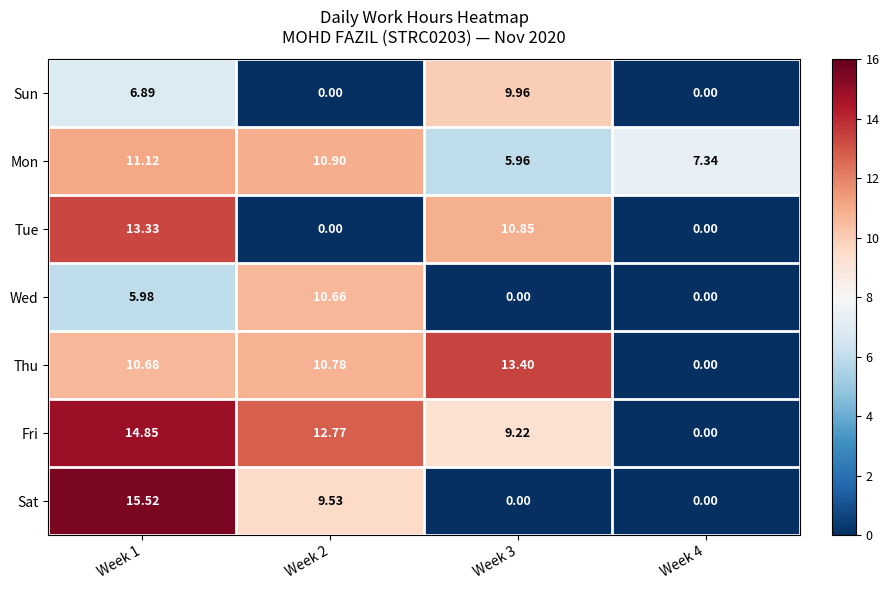

Between Week 2 and Week 3, which series saw the biggest shift?

Tue